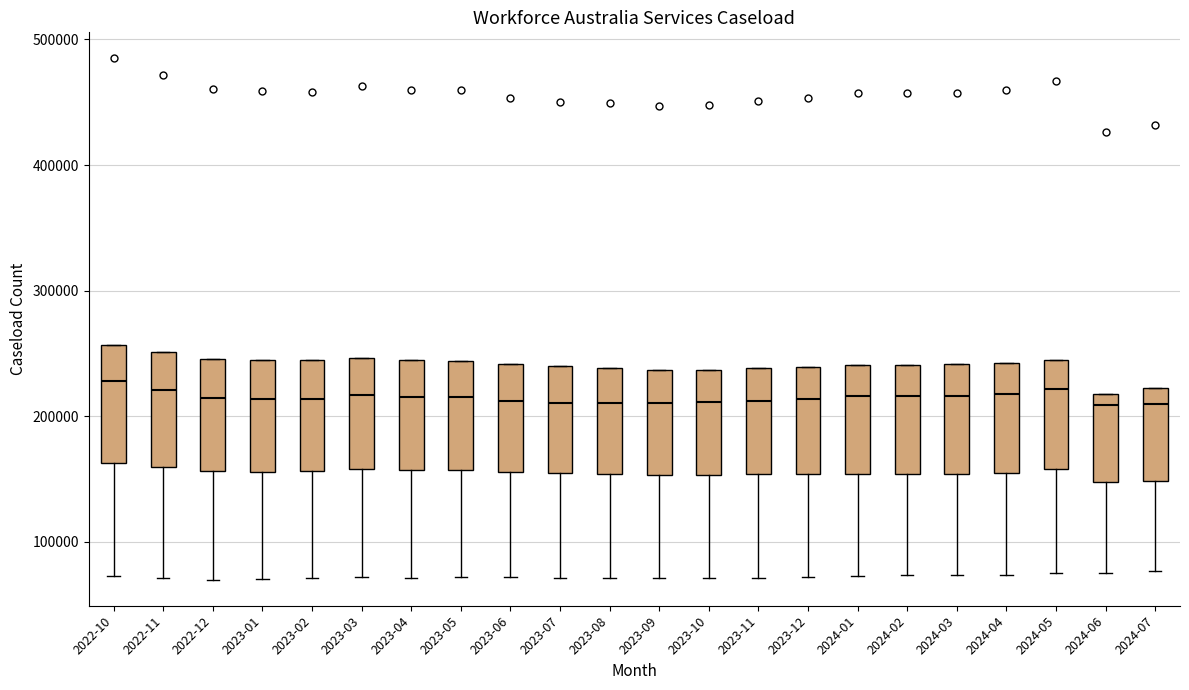

Reading left to right, transcribe this box plot: for each box, give where its median line is, the range the box spans, and where its two whiskers end, as read against the y-axis. The values are not printed on the chart, so give them approximately, as read against the axis.

2022-10: median 230000, box 160000 to 260000, whiskers 70000 to 260000
2022-11: median 220000, box 160000 to 250000, whiskers 70000 to 250000
2022-12: median 210000, box 160000 to 250000, whiskers 70000 to 250000
2023-01: median 210000, box 160000 to 240000, whiskers 70000 to 240000
2023-02: median 210000, box 160000 to 240000, whiskers 70000 to 240000
2023-03: median 220000, box 160000 to 250000, whiskers 70000 to 250000
2023-04: median 220000, box 160000 to 240000, whiskers 70000 to 240000
2023-05: median 220000, box 160000 to 240000, whiskers 70000 to 240000
2023-06: median 210000, box 160000 to 240000, whiskers 70000 to 240000
2023-07: median 210000, box 150000 to 240000, whiskers 70000 to 240000
2023-08: median 210000, box 150000 to 240000, whiskers 70000 to 240000
2023-09: median 210000, box 150000 to 240000, whiskers 70000 to 240000
2023-10: median 210000, box 150000 to 240000, whiskers 70000 to 240000
2023-11: median 210000, box 150000 to 240000, whiskers 70000 to 240000
2023-12: median 210000, box 150000 to 240000, whiskers 70000 to 240000
2024-01: median 220000, box 150000 to 240000, whiskers 70000 to 240000
2024-02: median 220000, box 150000 to 240000, whiskers 70000 to 240000
2024-03: median 220000, box 150000 to 240000, whiskers 70000 to 240000
2024-04: median 220000, box 150000 to 240000, whiskers 70000 to 240000
2024-05: median 220000, box 160000 to 250000, whiskers 80000 to 250000
2024-06: median 210000, box 150000 to 220000, whiskers 70000 to 220000
2024-07: median 210000, box 150000 to 220000, whiskers 80000 to 220000